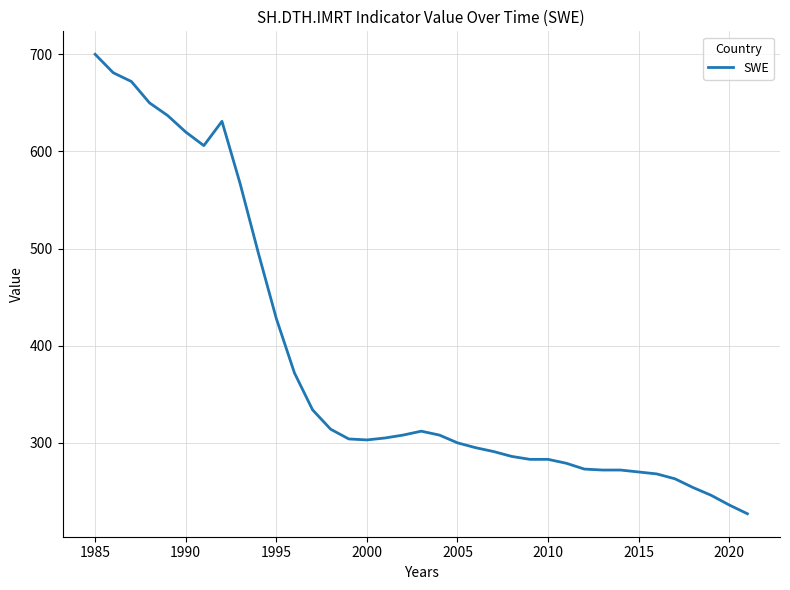

What is the minimum value shown in the chart?

227